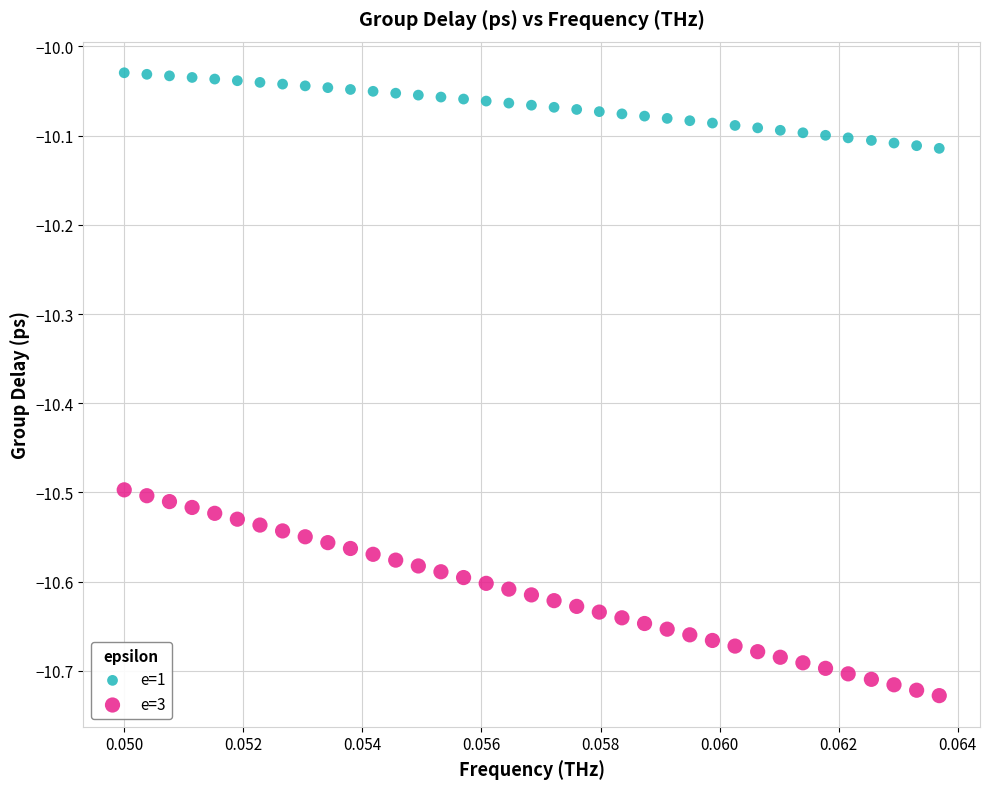

Across all data points, what is the range of Y values (max minus min)?

0.7